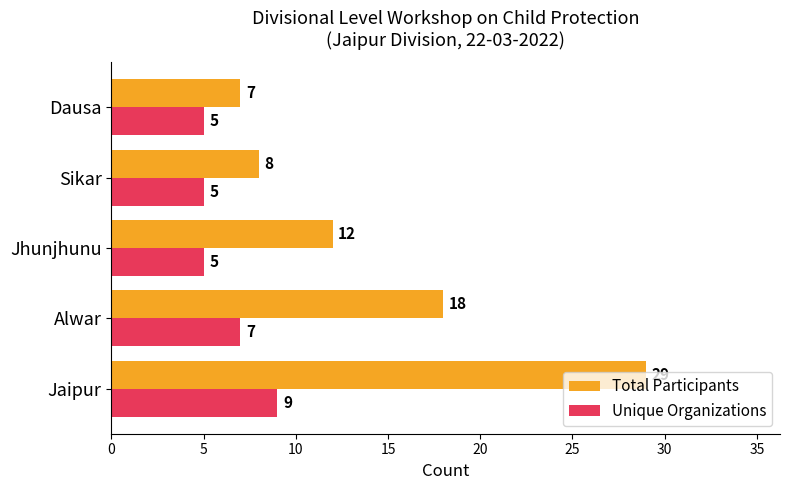

Which series has the largest range (max minus min)?

Total Participants